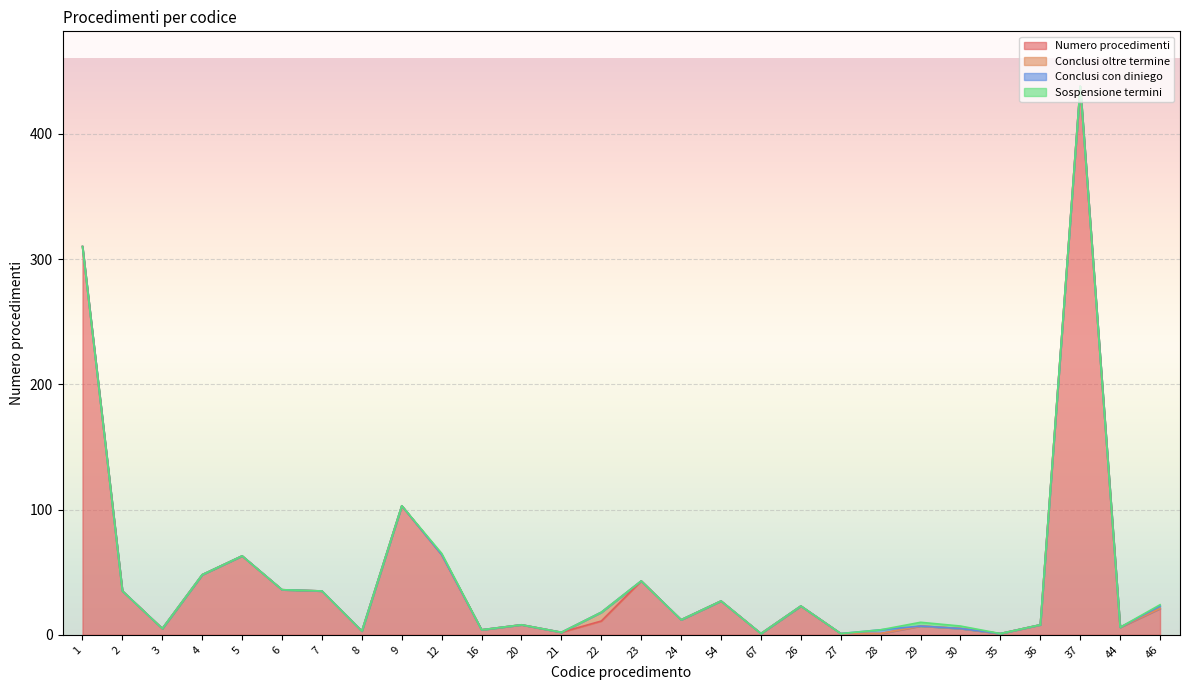

True or false: Numero procedimenti and Sospensione termini intersect in this chart.

False